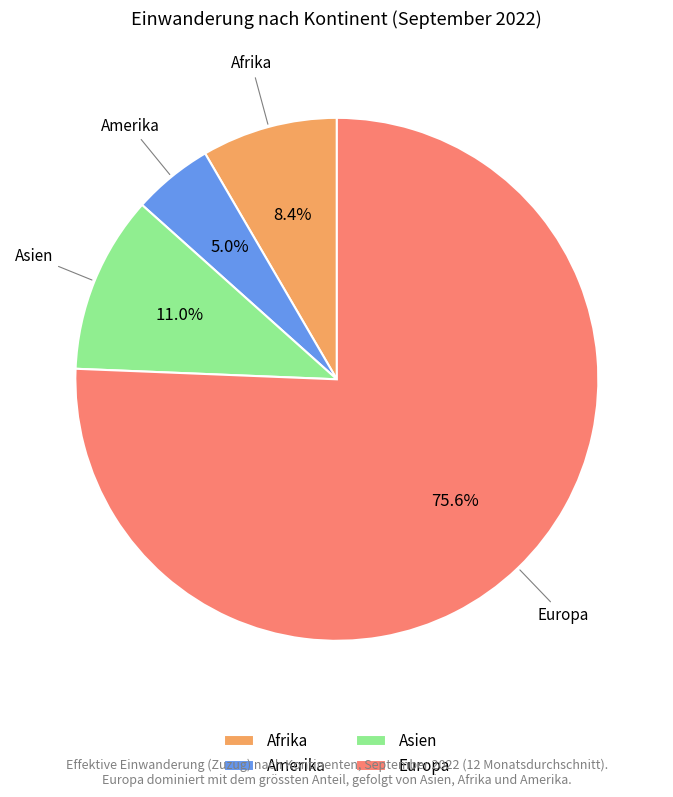

The Afrika slice represents 2% of the pie. True or false?

False